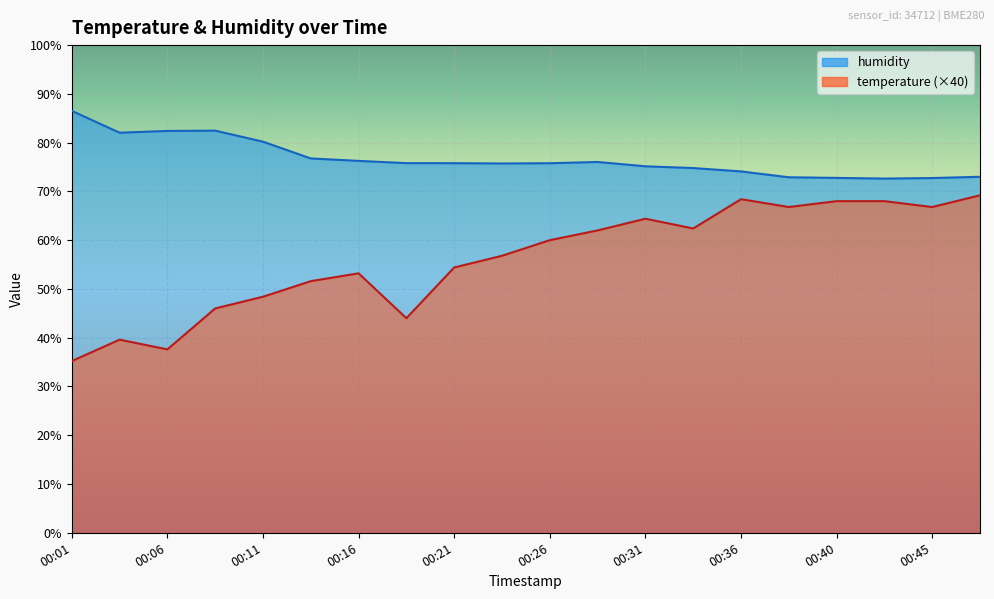

True or false: humidity and temperature intersect in this chart.

False